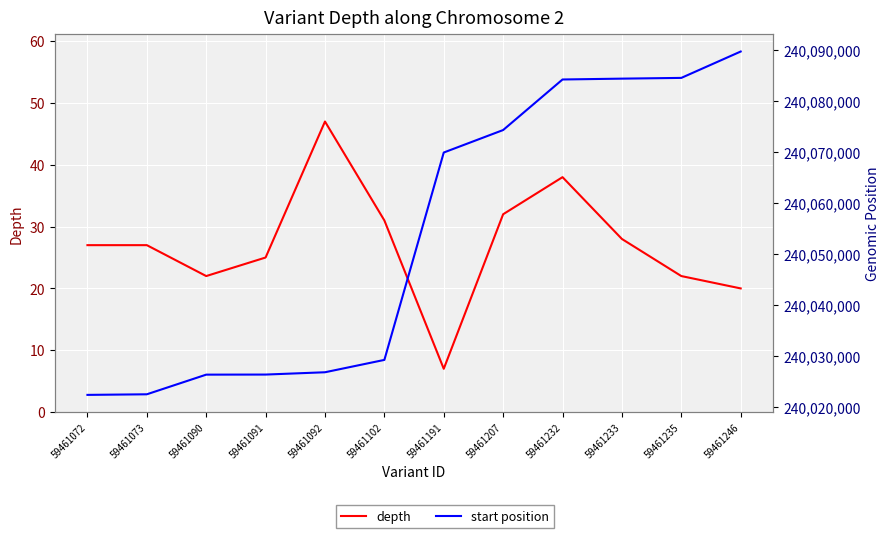

At which category does the chart reach its minimum across all series?

59461191